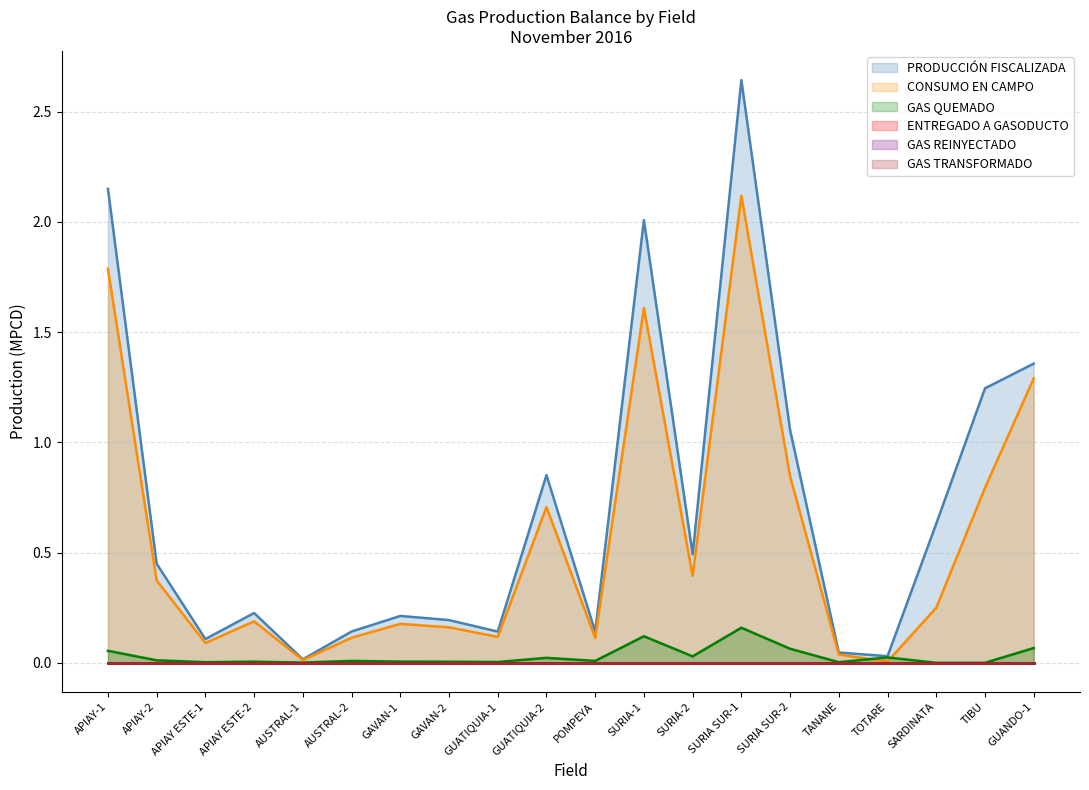

Between GUANDO-1 and AUSTRAL-2, which is larger?

GUANDO-1